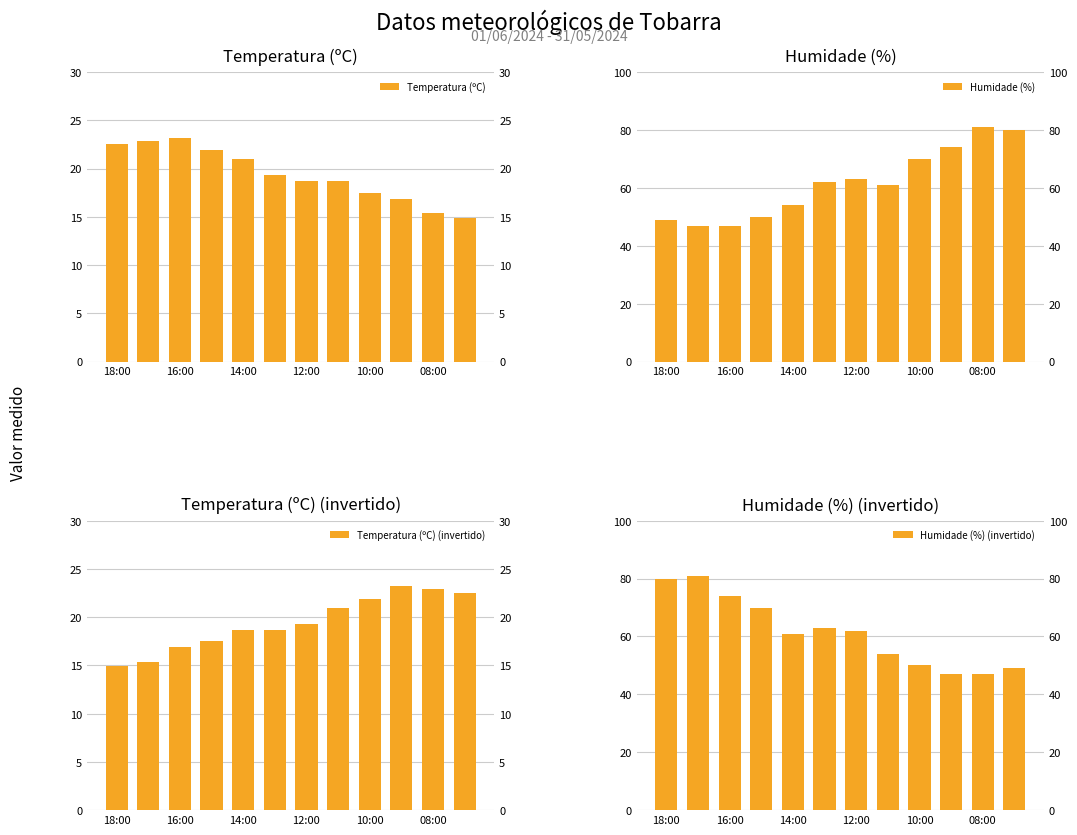

Which series has the largest total across all categories?

Humidade (%)